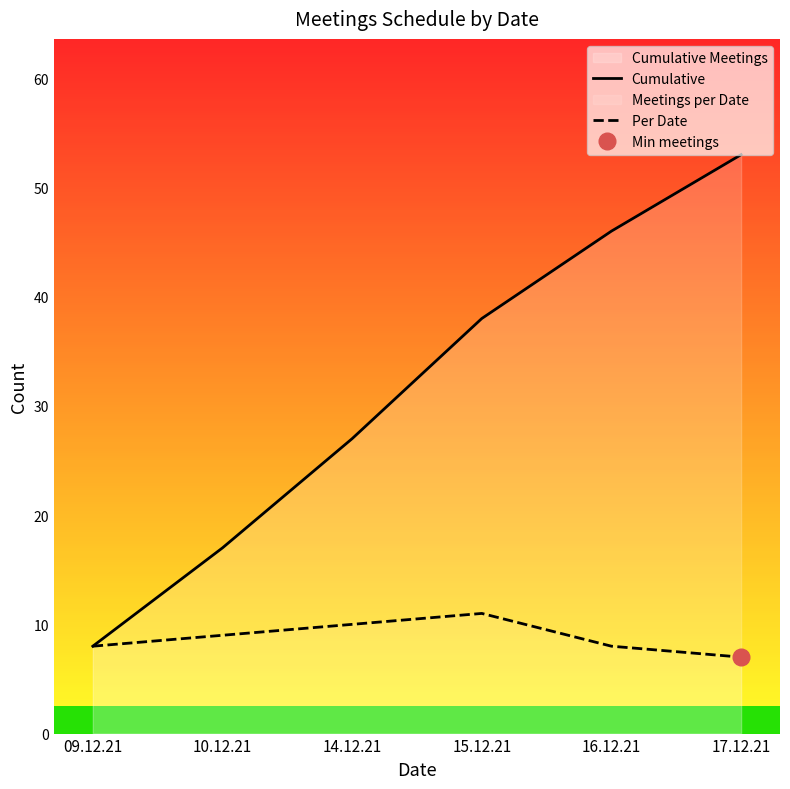

Which has a higher value, 09.12.21 or 14.12.21?

14.12.21